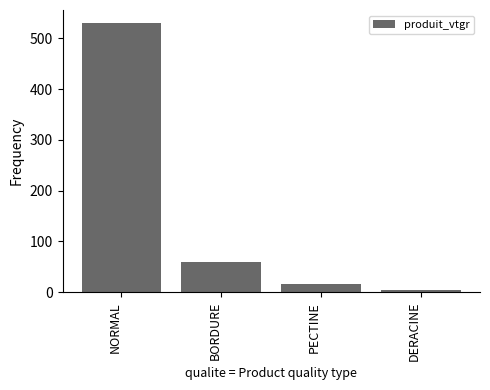

Reading left to right, what are all the values shown in this chart?

529.5	59.4	15.3	4.0